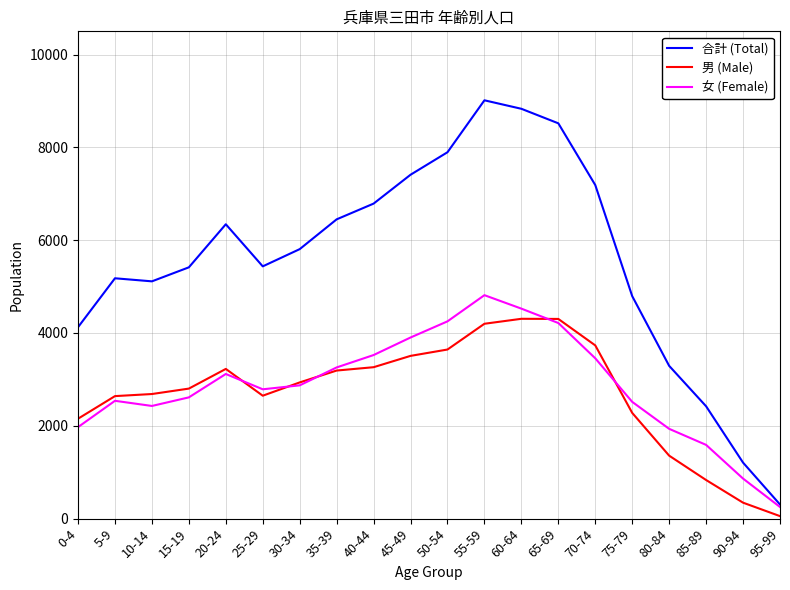

List the series in order of their peak value, highest first.

合計 (Total), 女 (Female), 男 (Male)